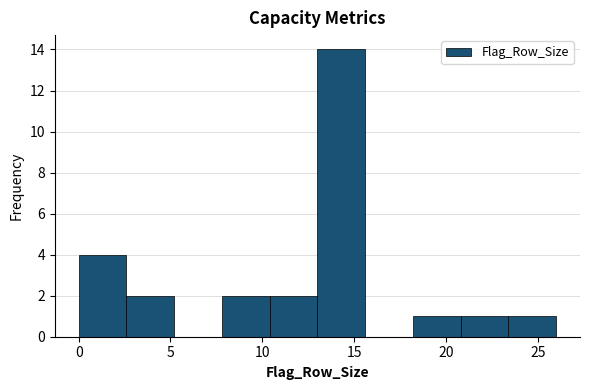

Reading left to right, list every bar in this chart as the range it spans on the x-axis followed by its height. Neither the bar edges nor the heights are printed on the chart, so give them approximately, as read against the axes.

0.0 to 2.6: 4
2.6 to 5.2: 2
5.2 to 7.8: 0
7.8 to 10.4: 2
10.4 to 13.0: 2
13.0 to 15.6: 14
15.6 to 18.2: 0
18.2 to 20.8: 1
20.8 to 23.4: 1
23.4 to 26.0: 1